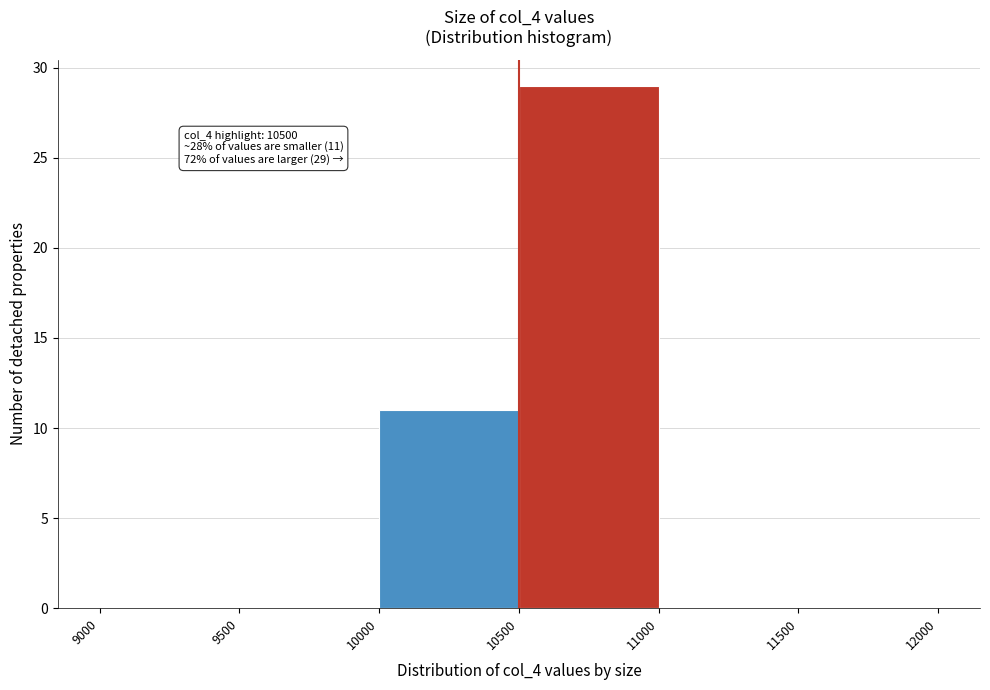

Over which range of the x-axis is the bar tallest?

10500 to 11000